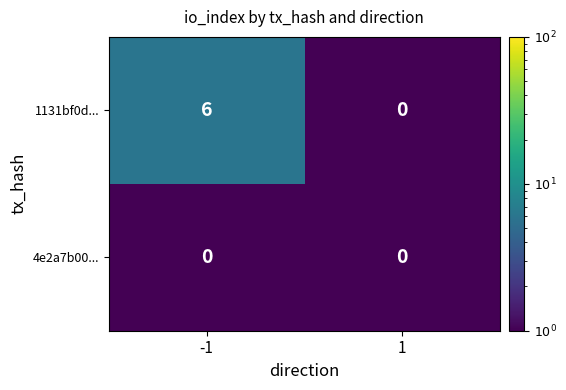

What is the average value of the 1131bf0d... series?

3